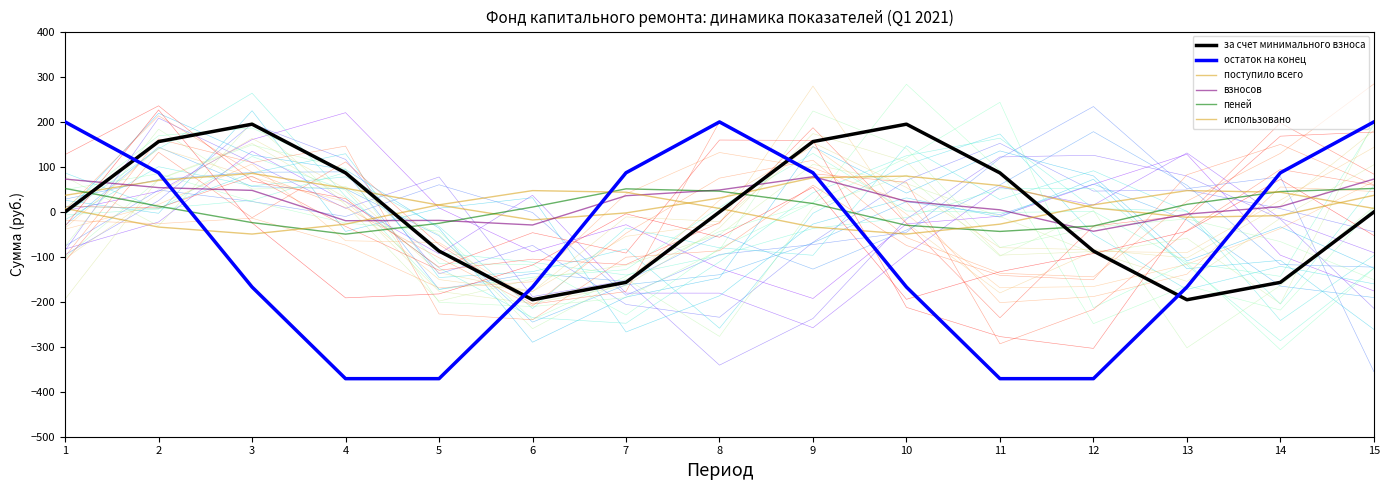

What are all the series names shown in the legend?

за счет минимального взноса, остаток на конец, поступило всего, взносов, пеней, использовано